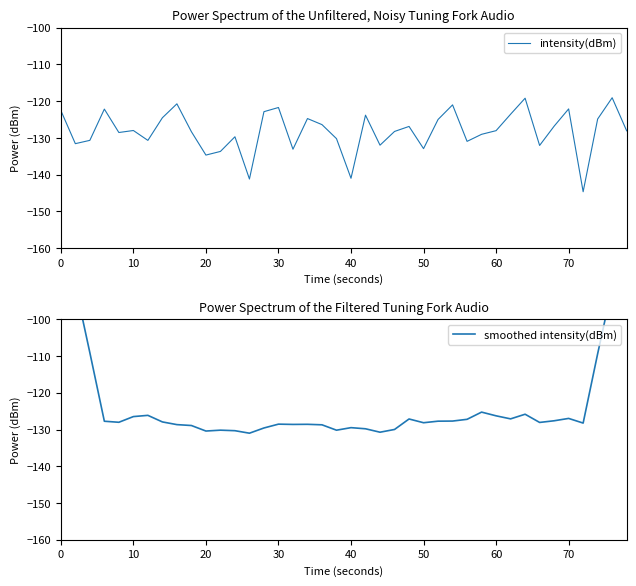

The value of intensity(dBm) at 40 is -207.0. True or false?

False